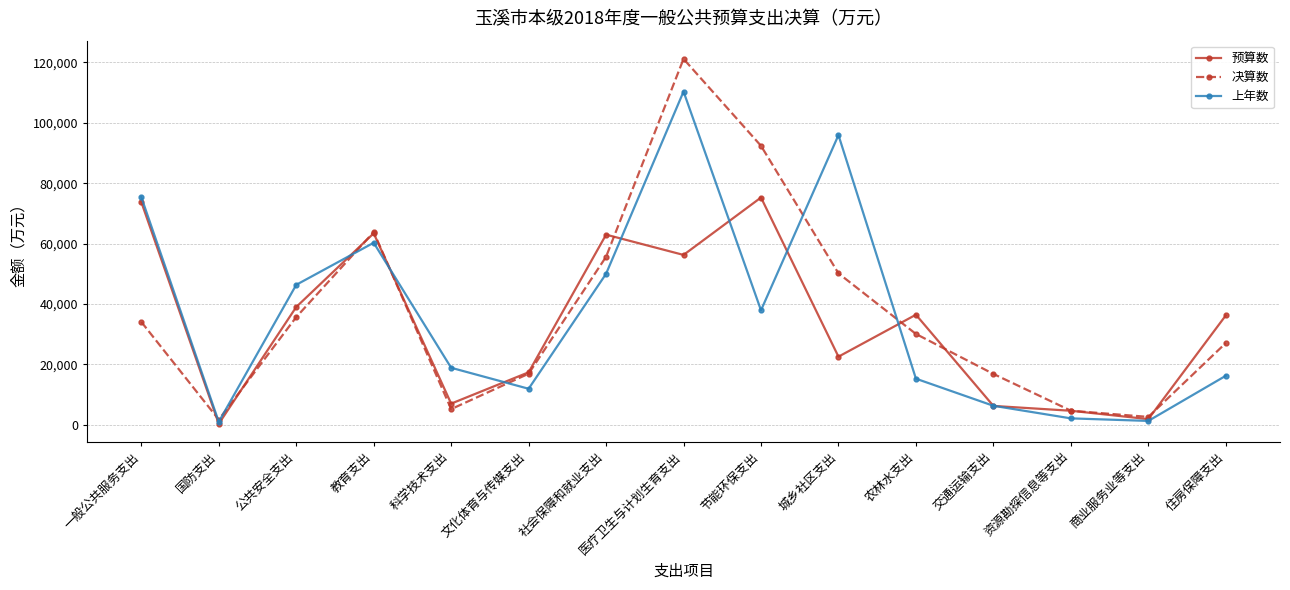

How many values in the 决算数 series are below 30039?

7